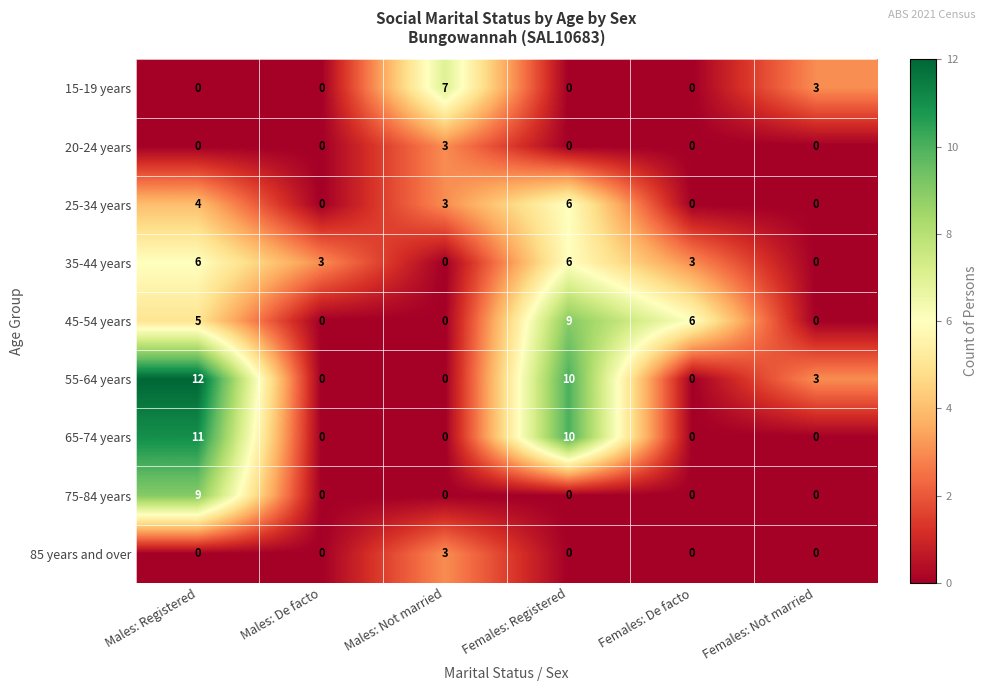

Count the number of data series in this chart.

9